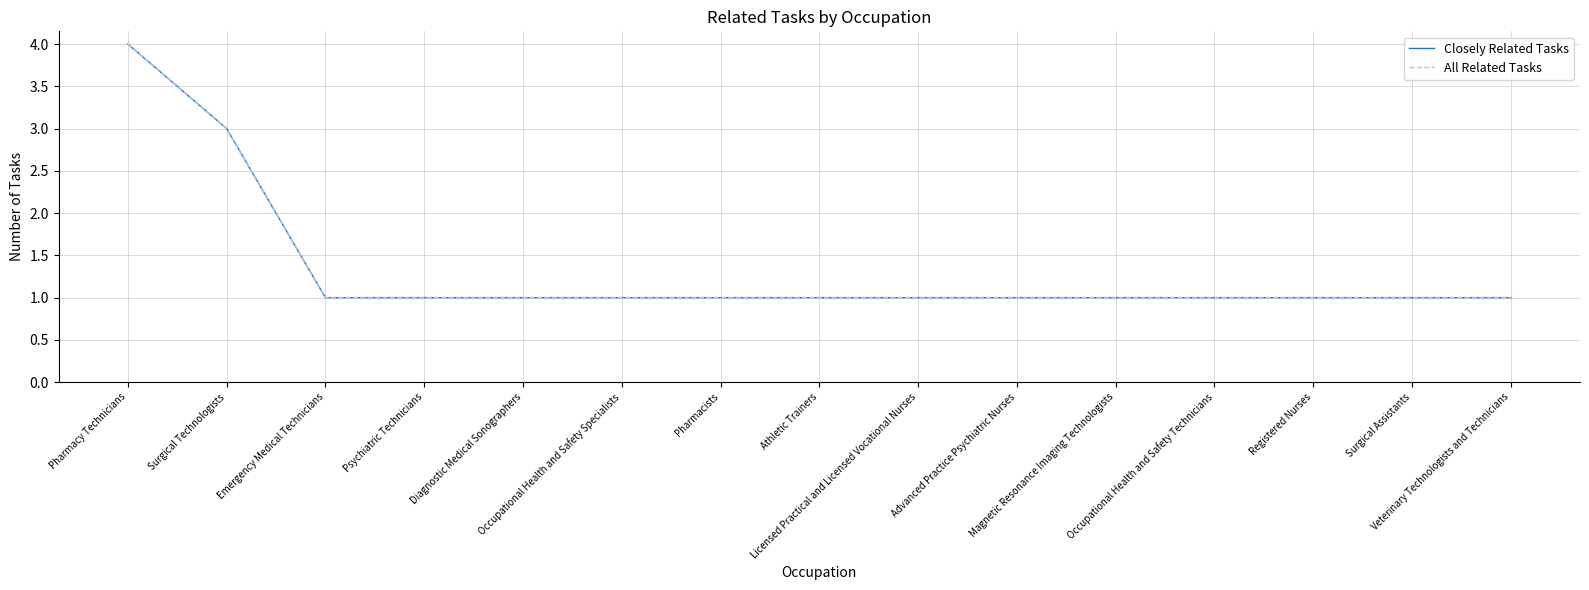

Reading left to right, list all the values displayed in this chart.

Closely Related Tasks: Pharmacy Technicians=4	Surgical Technologists=3	Emergency Medical Technicians=1	Psychiatric Technicians=1	Diagnostic Medical Sonographers=1	Occupational Health and Safety Specialists=1	Pharmacists=1	Athletic Trainers=1	Licensed Practical and Licensed Vocational Nurses=1	Advanced Practice Psychiatric Nurses=1	Magnetic Resonance Imaging Technologists=1	Occupational Health and Safety Technicians=1	Registered Nurses=1	Surgical Assistants=1	Veterinary Technologists and Technicians=1
All Related Tasks: Pharmacy Technicians=4	Surgical Technologists=3	Emergency Medical Technicians=1	Psychiatric Technicians=1	Diagnostic Medical Sonographers=1	Occupational Health and Safety Specialists=1	Pharmacists=1	Athletic Trainers=1	Licensed Practical and Licensed Vocational Nurses=1	Advanced Practice Psychiatric Nurses=1	Magnetic Resonance Imaging Technologists=1	Occupational Health and Safety Technicians=1	Registered Nurses=1	Surgical Assistants=1	Veterinary Technologists and Technicians=1